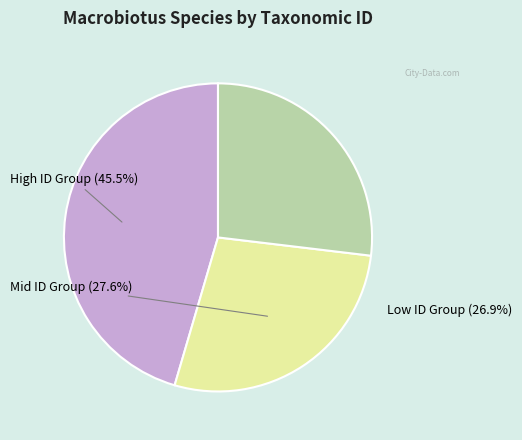

Is there any slice that represents more than half of the pie?

No